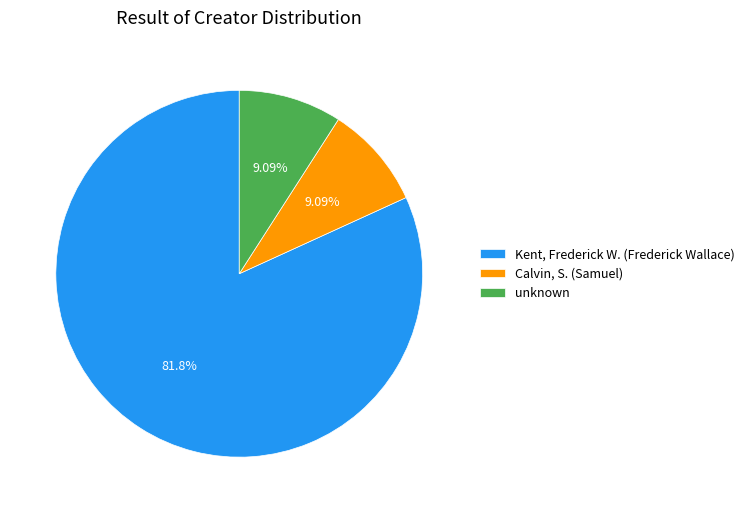

Is the sum of Calvin, S. (Samuel) and Kent, Frederick W. (Frederick Wallace) greater than half?

Yes